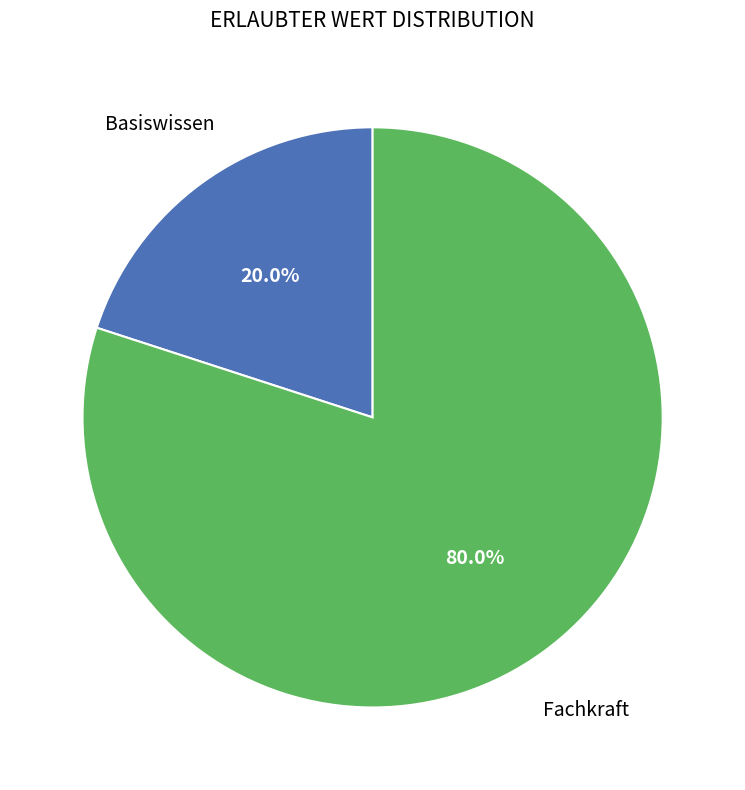

Does any single category account for the majority?

Yes